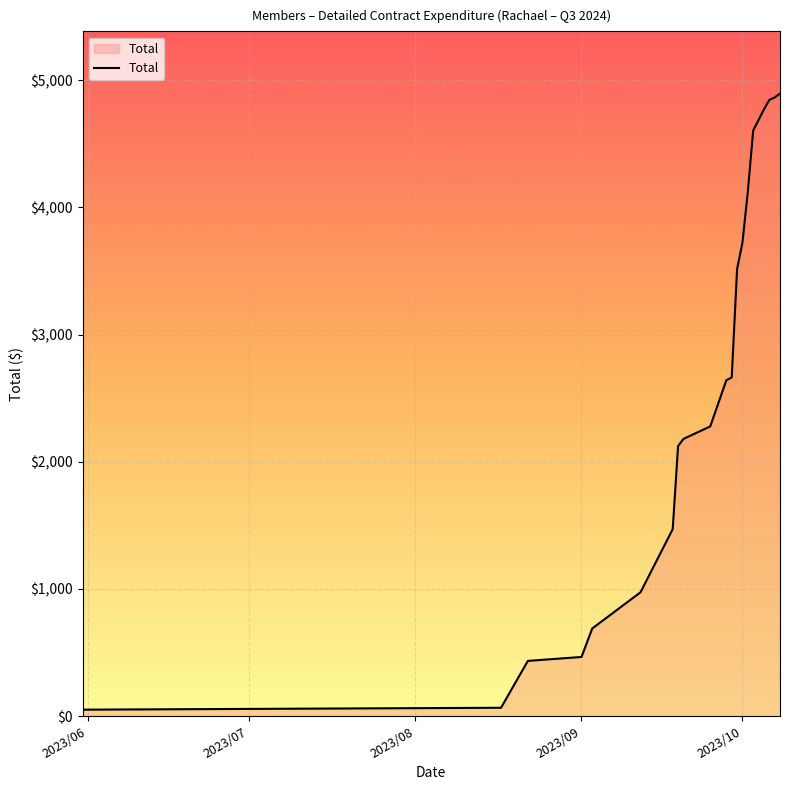

What is the minimum value shown in the chart?

50.0